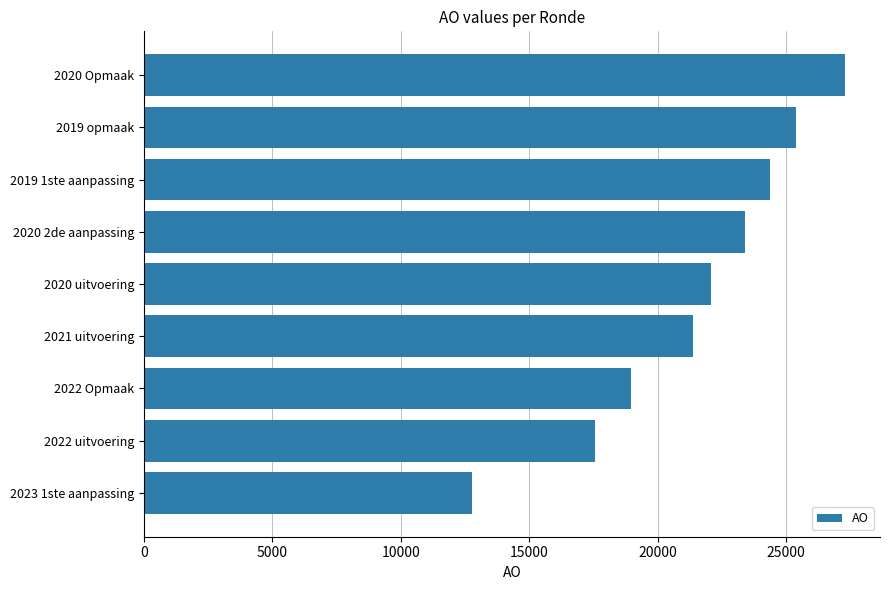

What is the minimum value shown in the chart?

12769